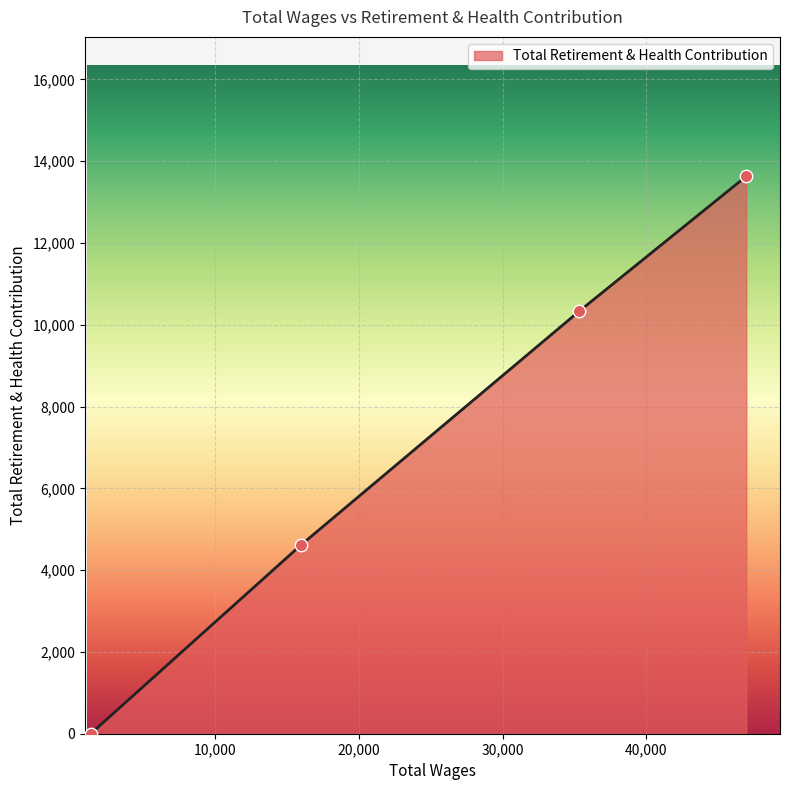

What is the difference between the maximum and minimum values?

13631